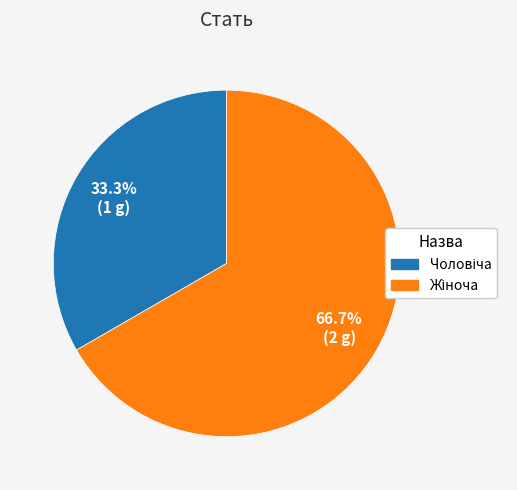

Is there a majority slice in this chart?

Yes